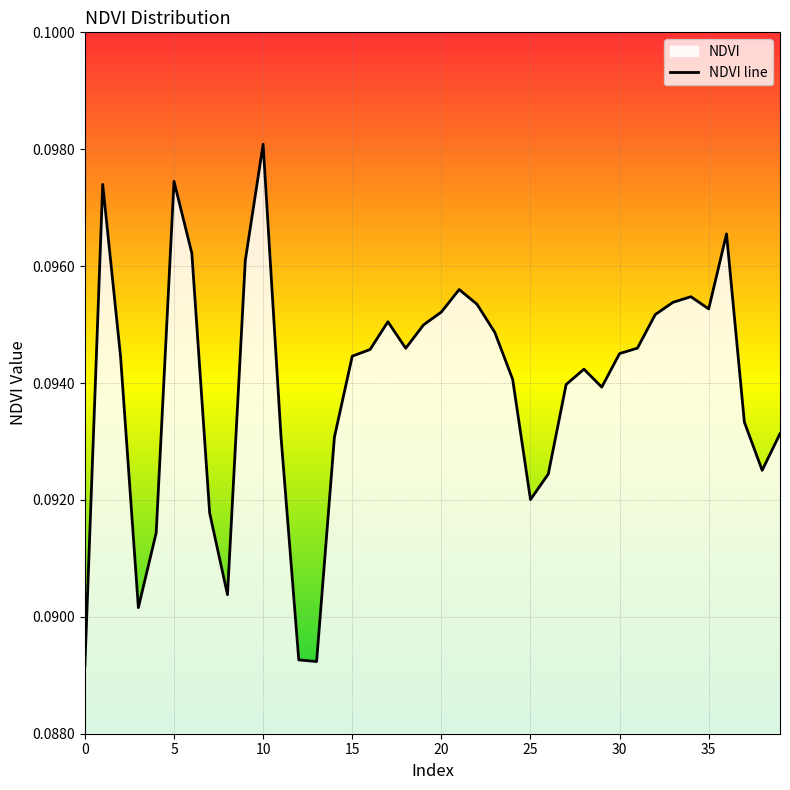

The value at 22 is 0.1. True or false?

True